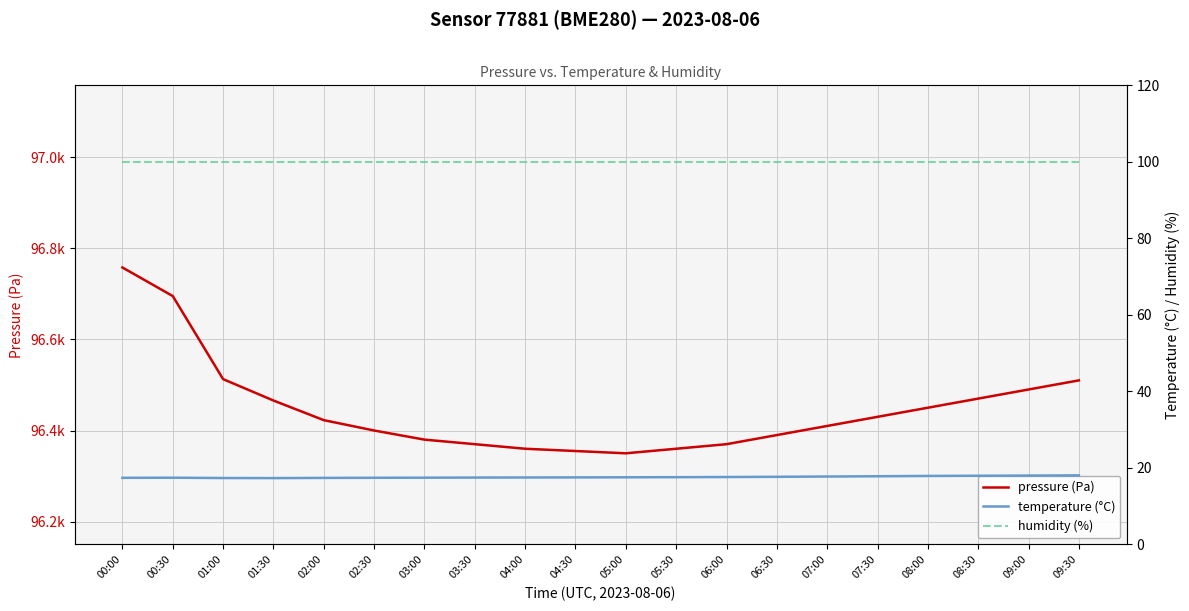

How many lines are shown in the chart?

3